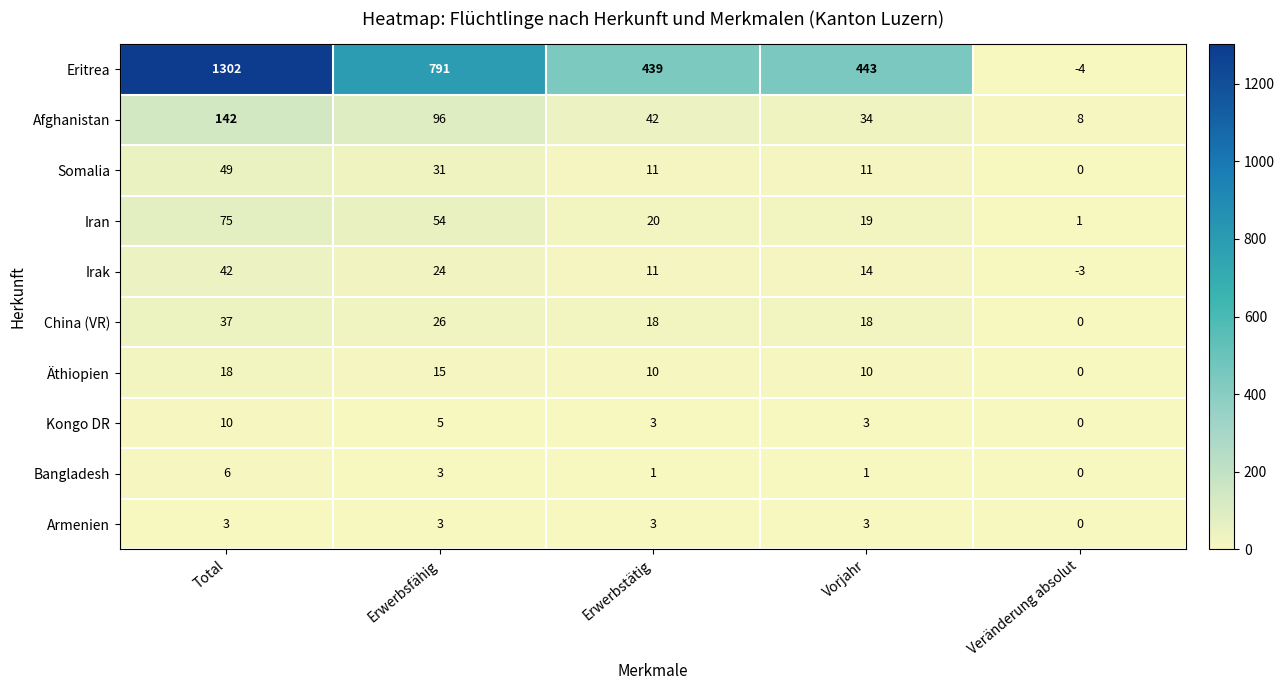

At which label is Kongo DR closest to 5?

Erwerbsfähig